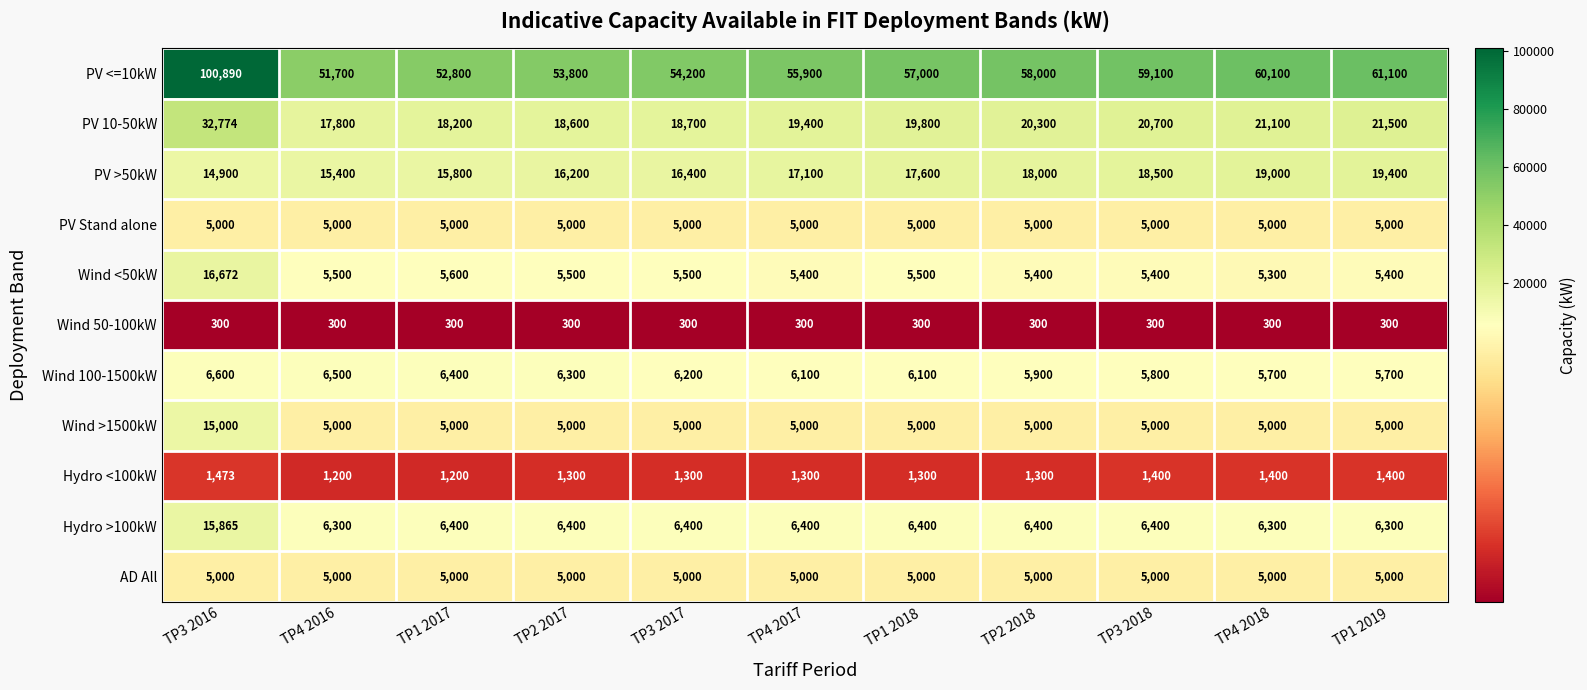

How many data points does each series have?

11